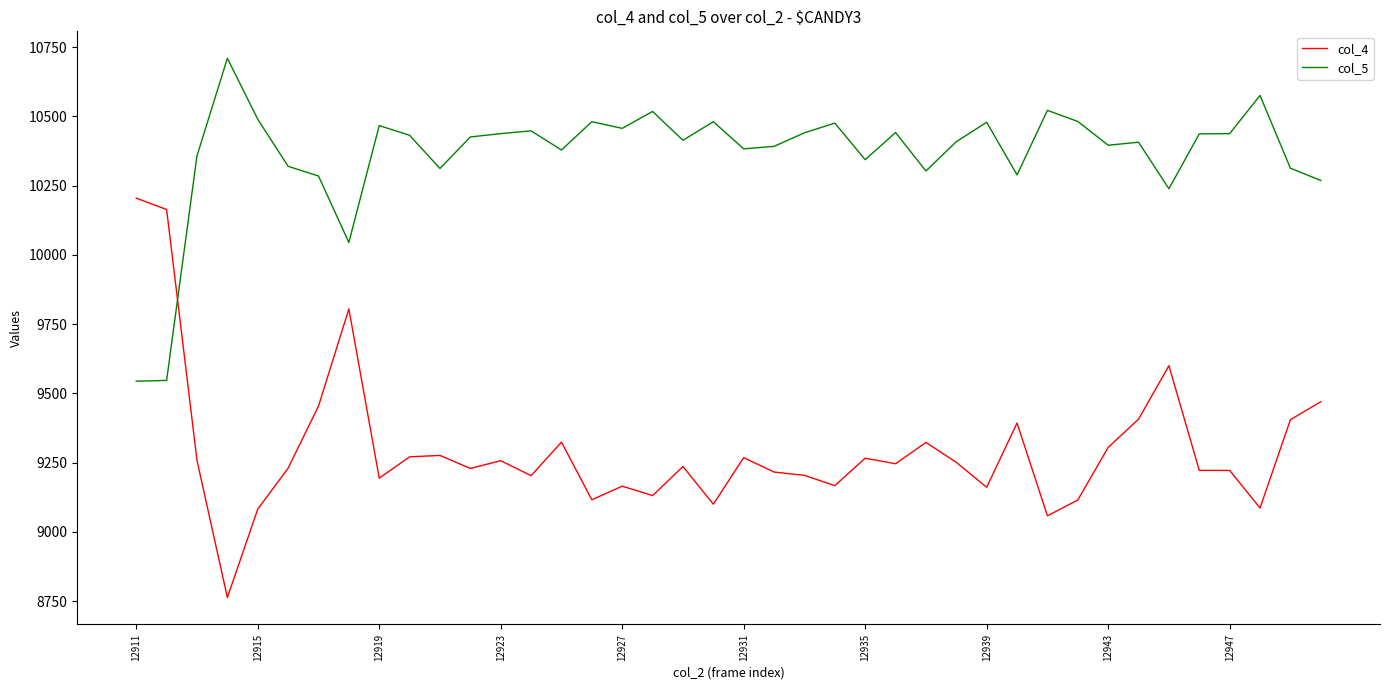

Is this an area chart (filled region under the line)?

No